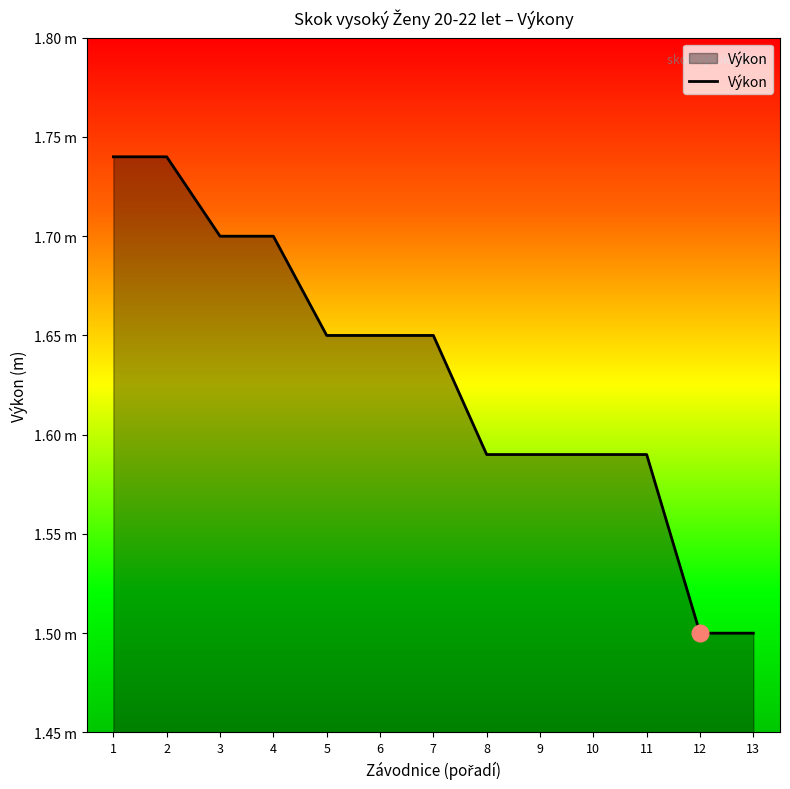

Between 5 and 8, which is larger?

5